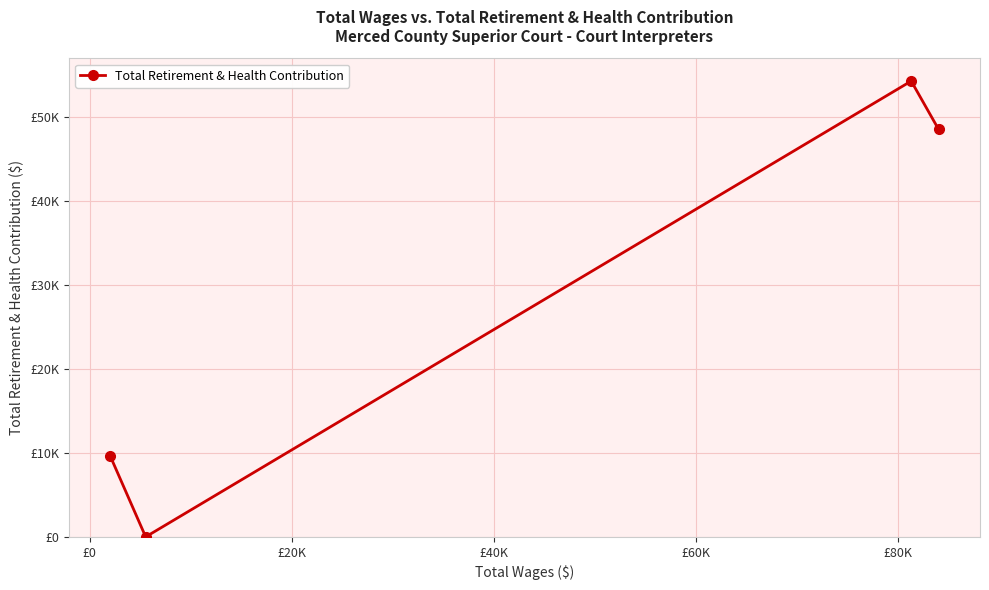

Reading right to left, extract all data points from this chart.

48487	54233	0	9589